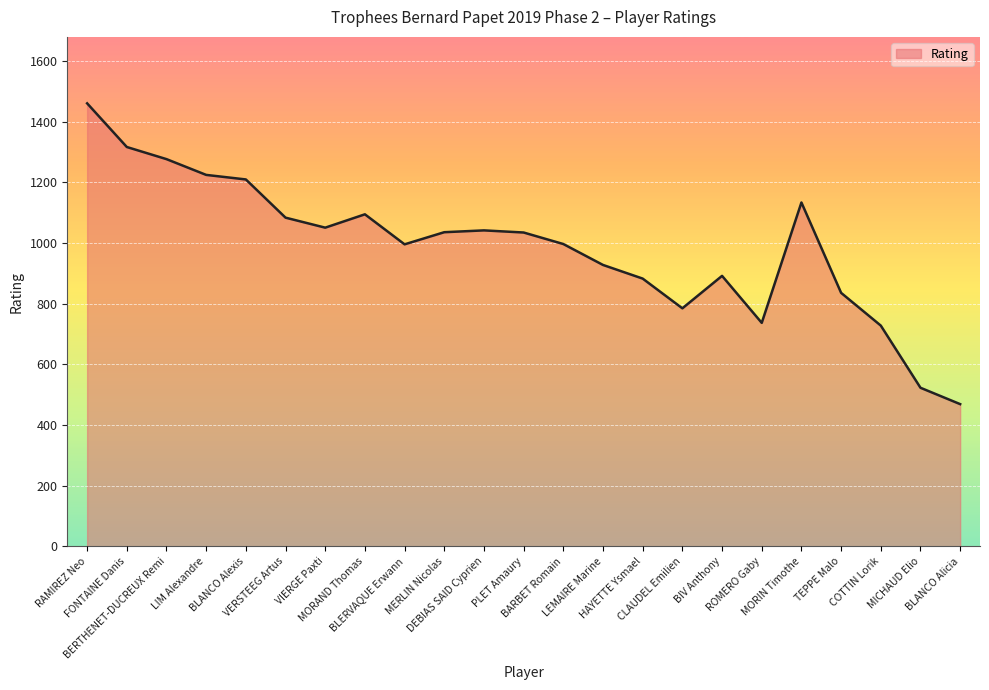

What is the smallest value displayed?

469